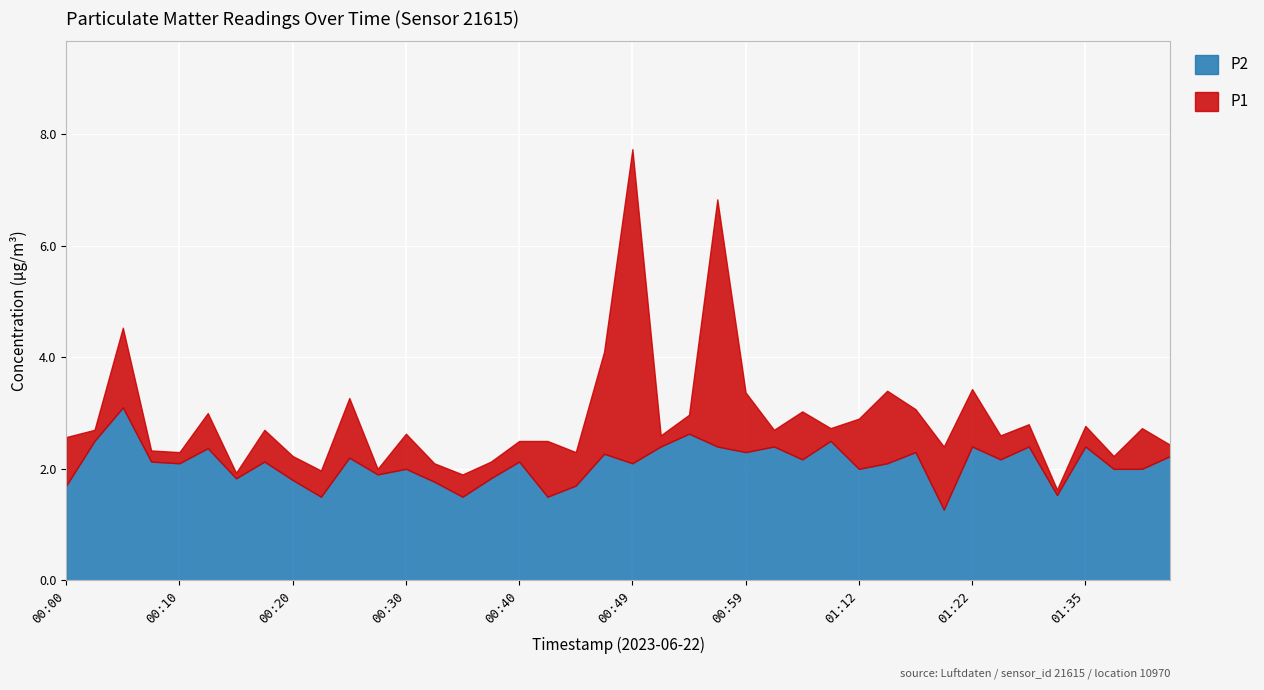

Which has a higher value, 00:00 or 00:05?

00:05